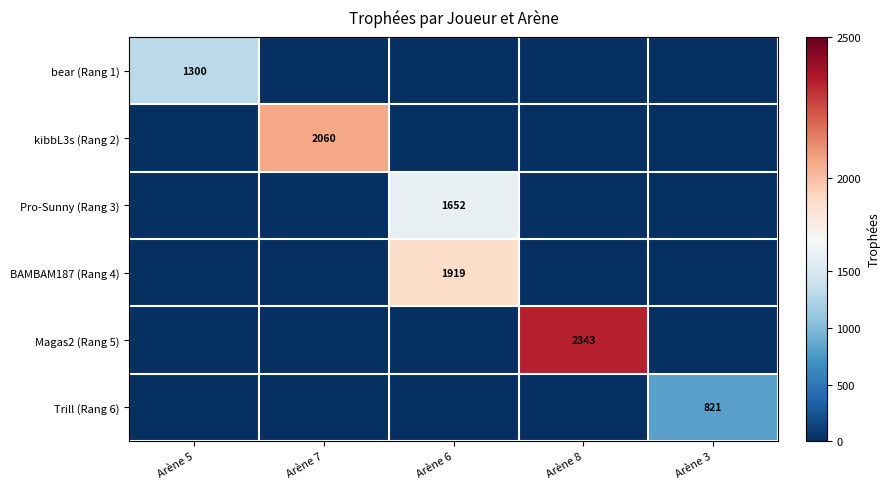

What is the total value across all series at Arène 3?

821